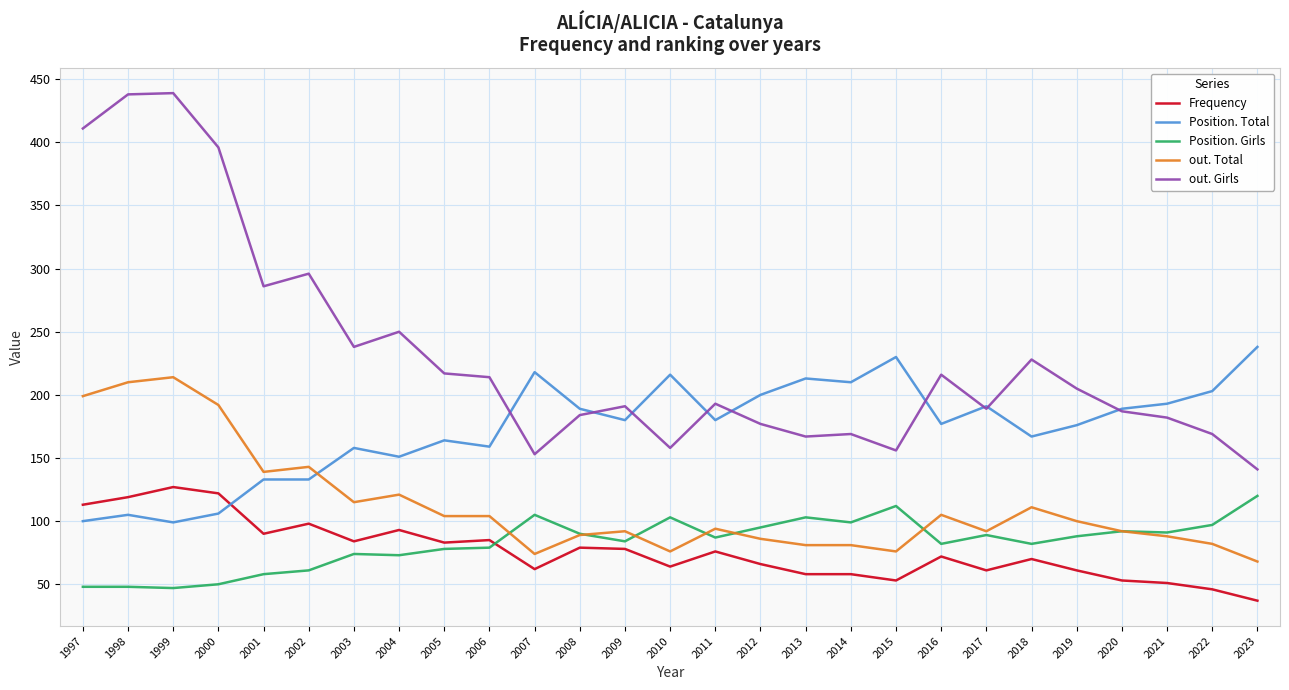

The value of Frequency at 2009 is 78. True or false?

True